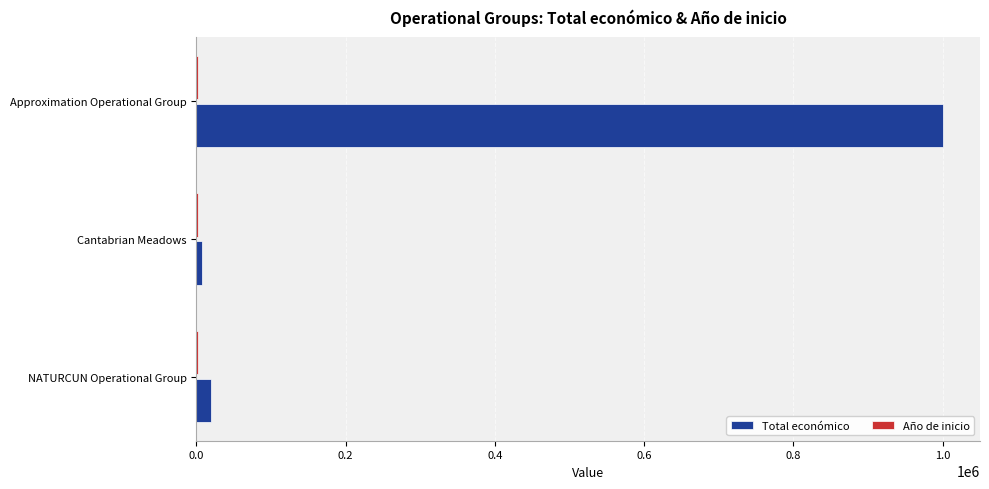

What is the sum of all Total económico values?

1027450